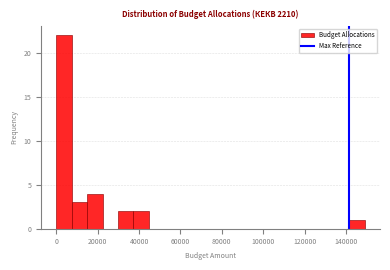

Around what value on the x-axis is the tallest bar? Give the approximate position of its centre, as read against the axis.

4000